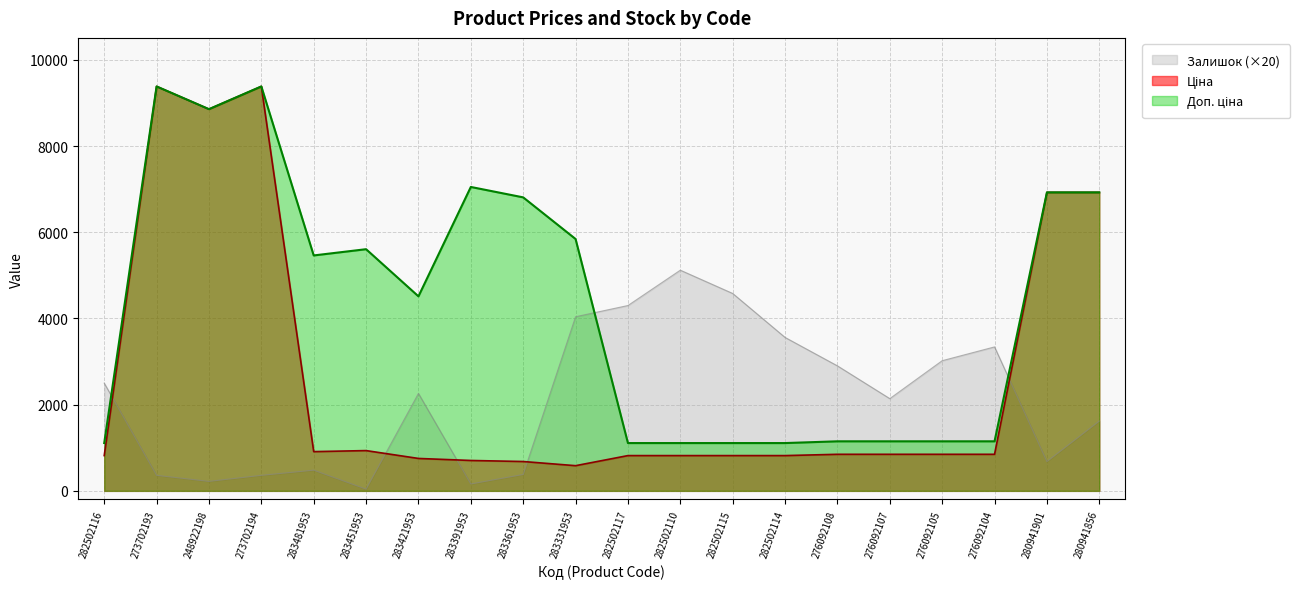

What are all the series names shown in the legend?

Ціна, Доп. ціна, Залишок